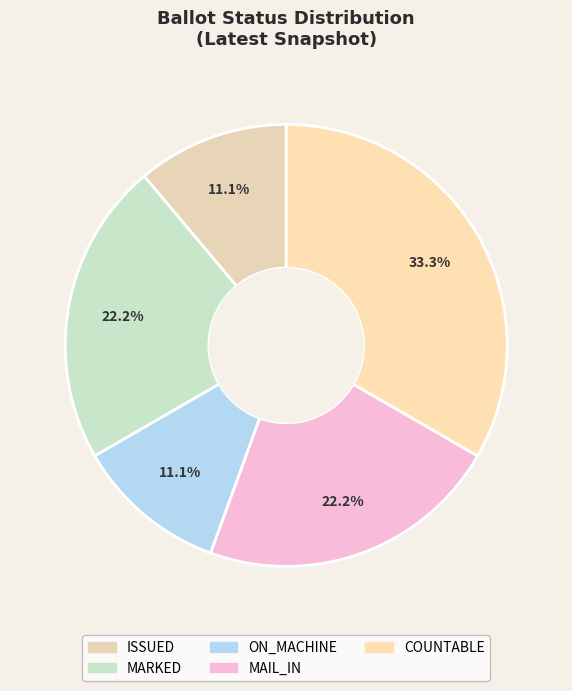

Count the number of slices in the pie.

5